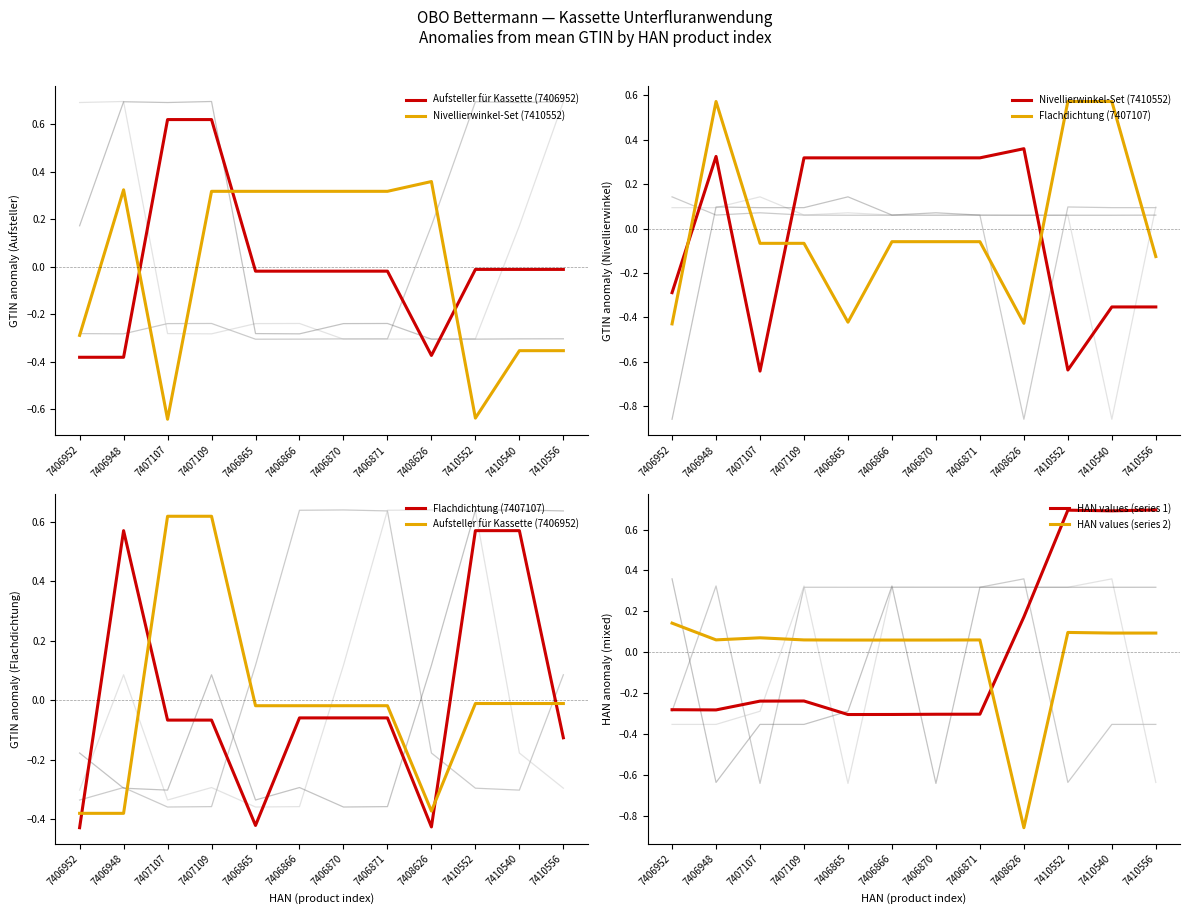

Which series ends up on top after the final intersection of Flachdichtung (7407107) and Aufsteller für Kassette (7406952)?

Aufsteller für Kassette (7406952)